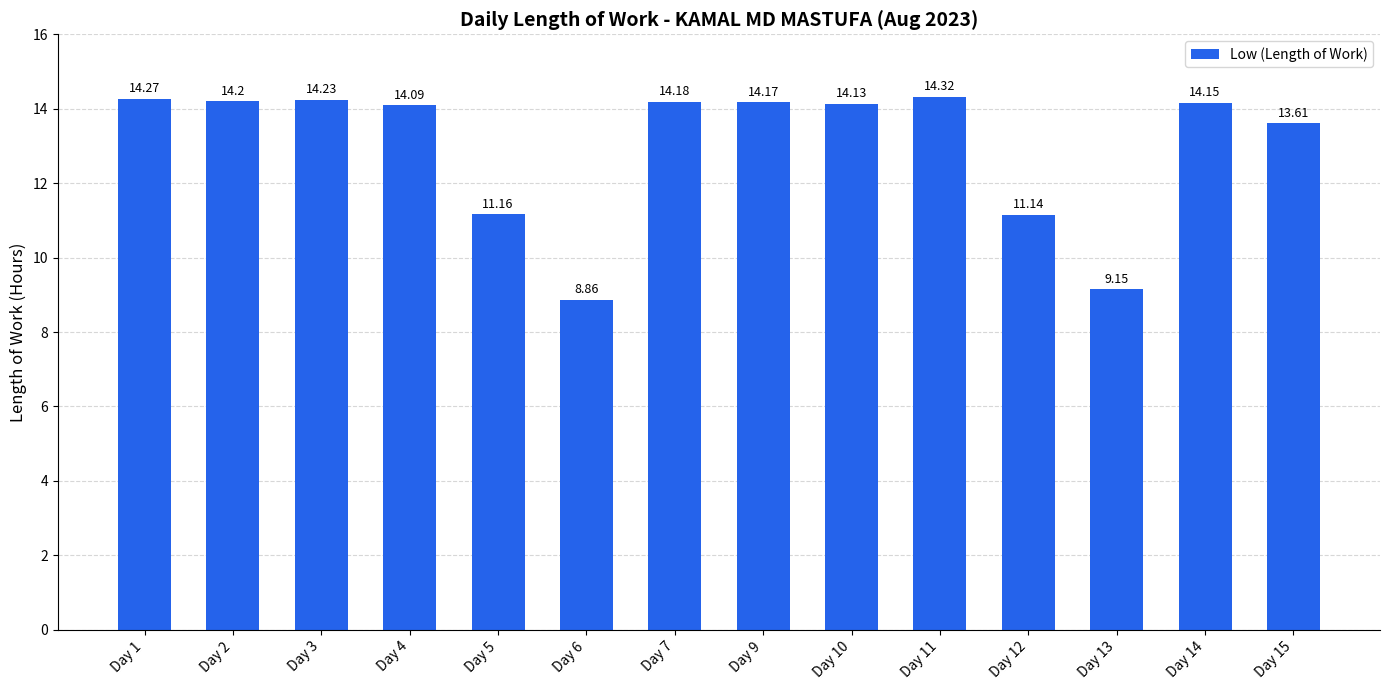

What is the maximum value shown in the chart?

14.3